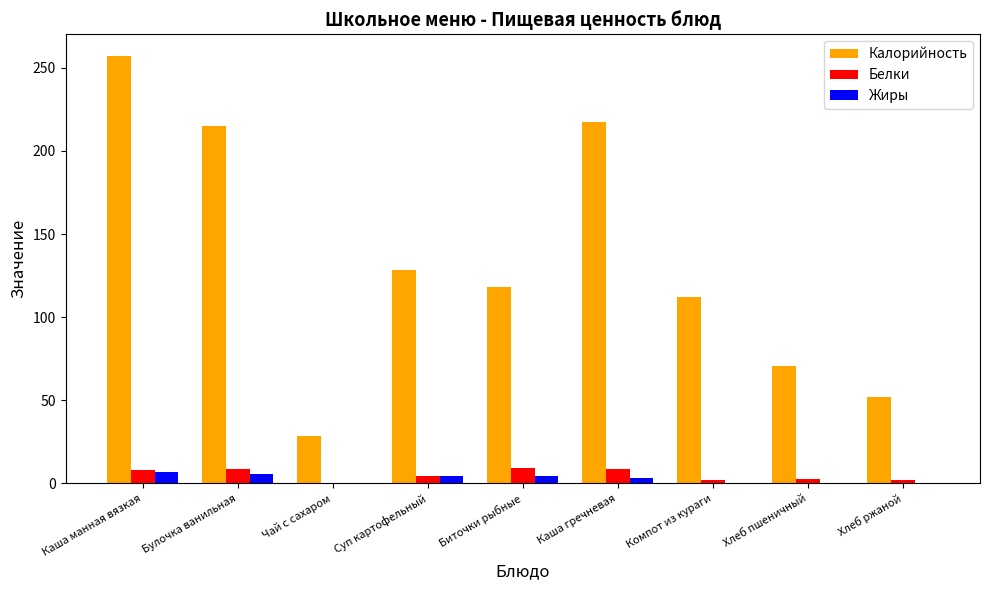

Which series has the largest total across all categories?

Калорийность